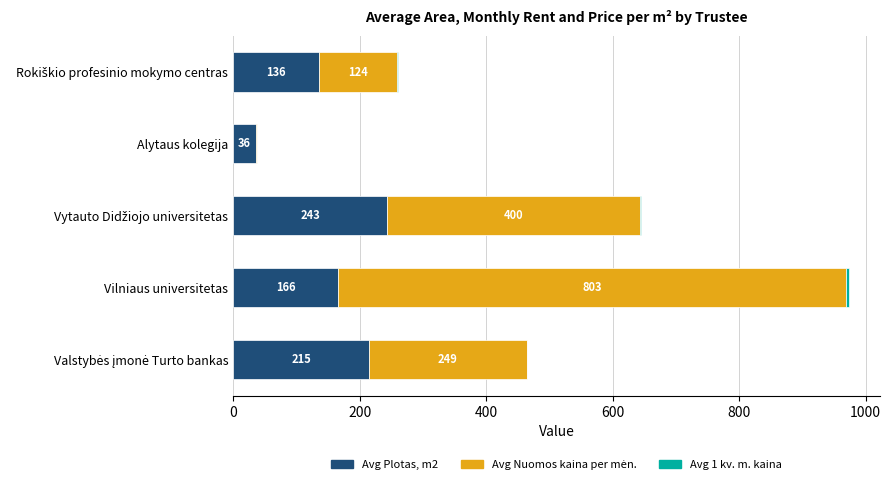

How many data points does each series have?

5